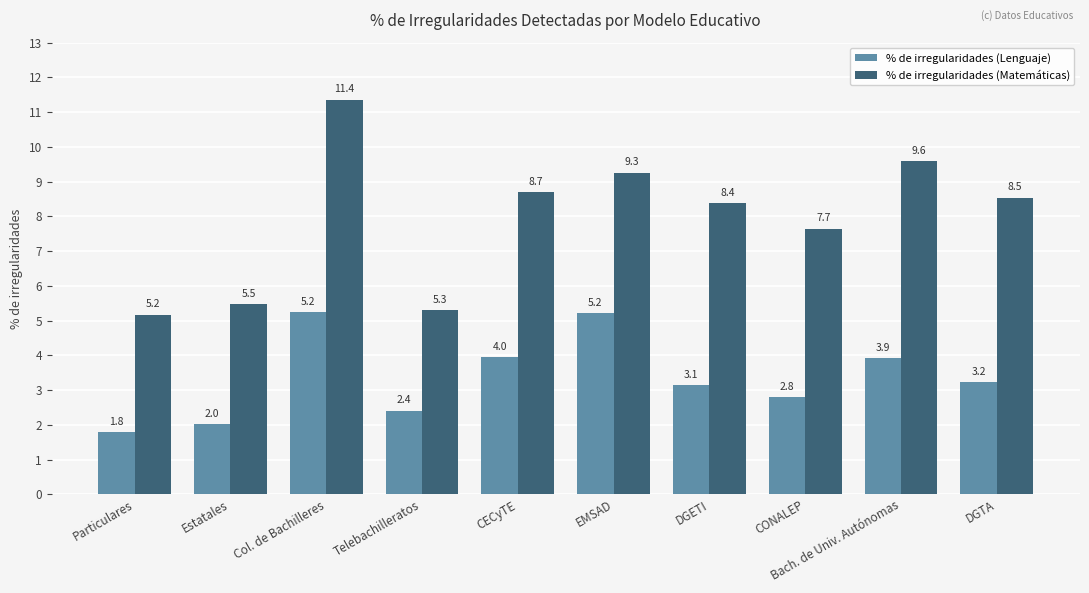

What position from the right is Estatales?

9